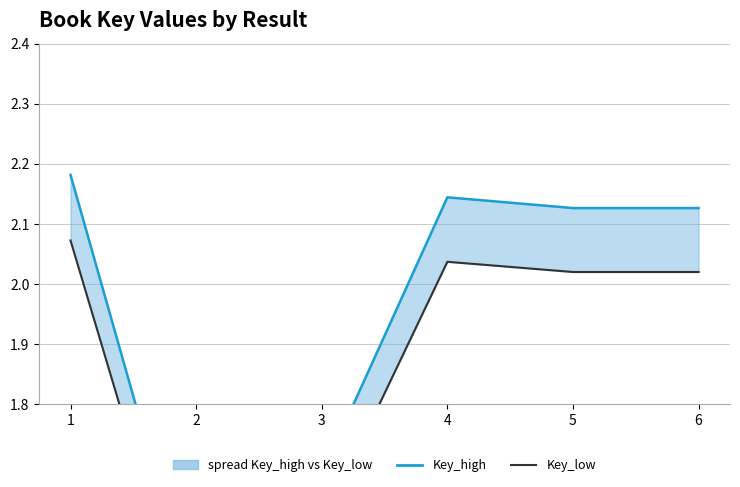

Is it true that Key_high equals 1.4 at 2?

True